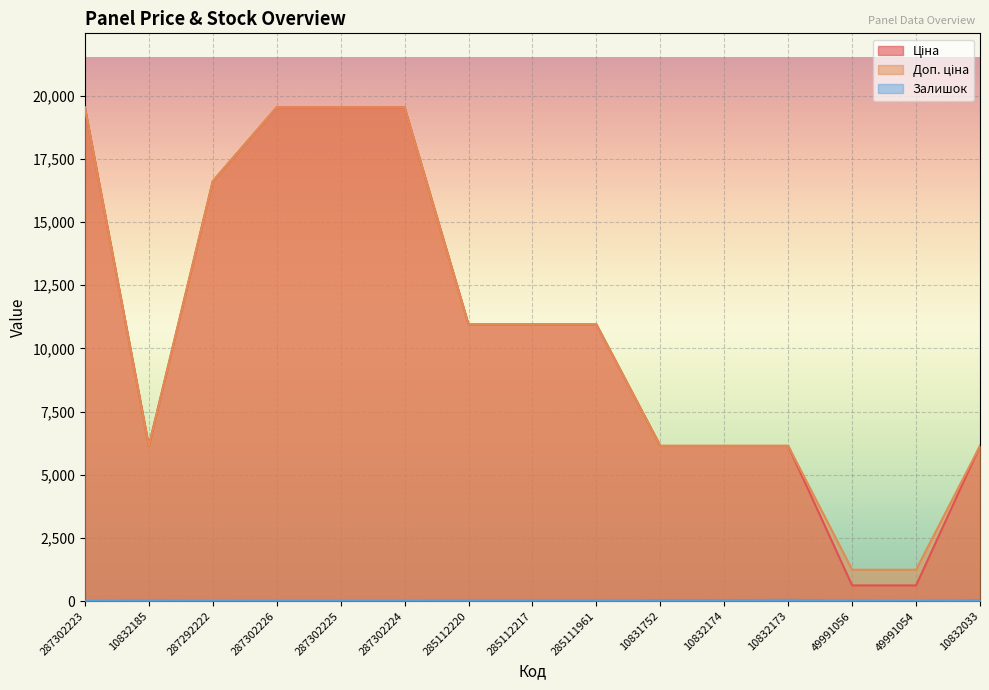

Which category has the highest value in the Доп. ціна series?

287302223